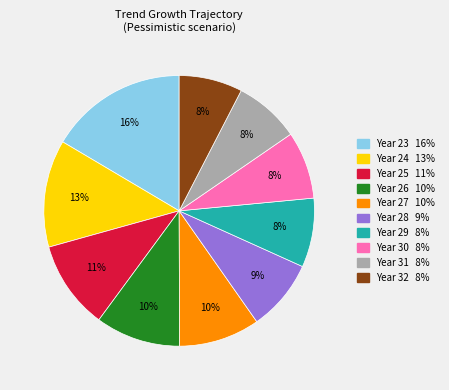

Is there a majority slice in this chart?

No